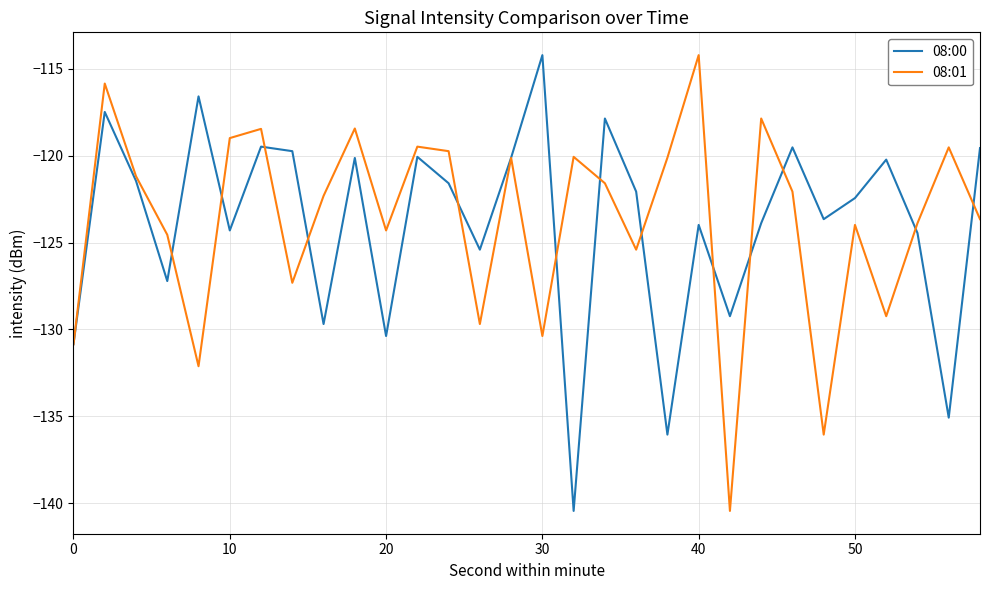

What is the minimum value shown in the chart?

-140.5